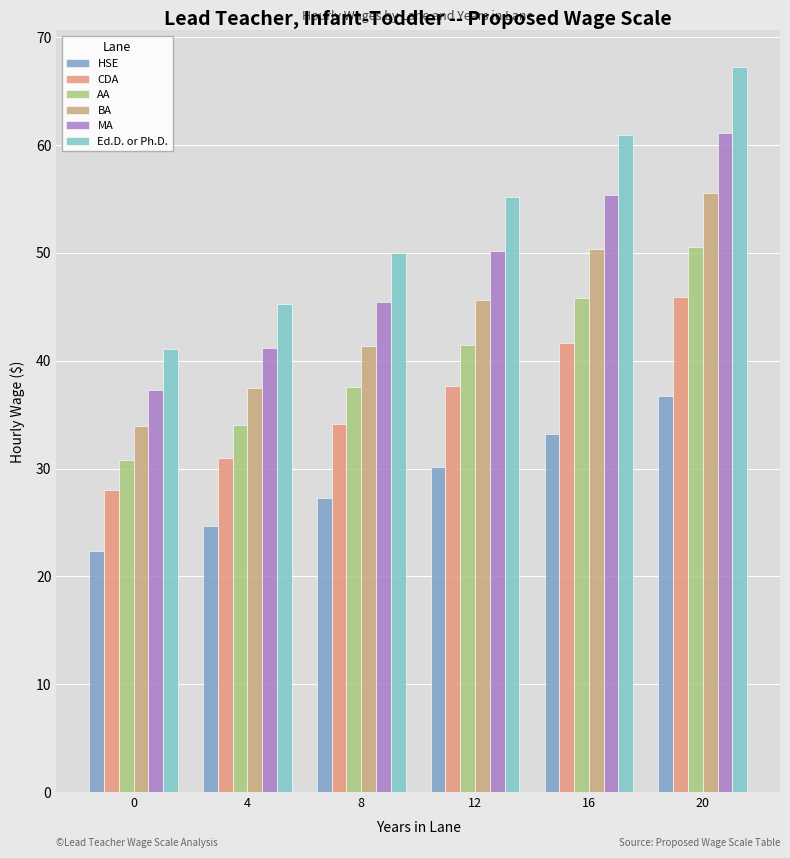

How many data points in AA are less than 41?

3